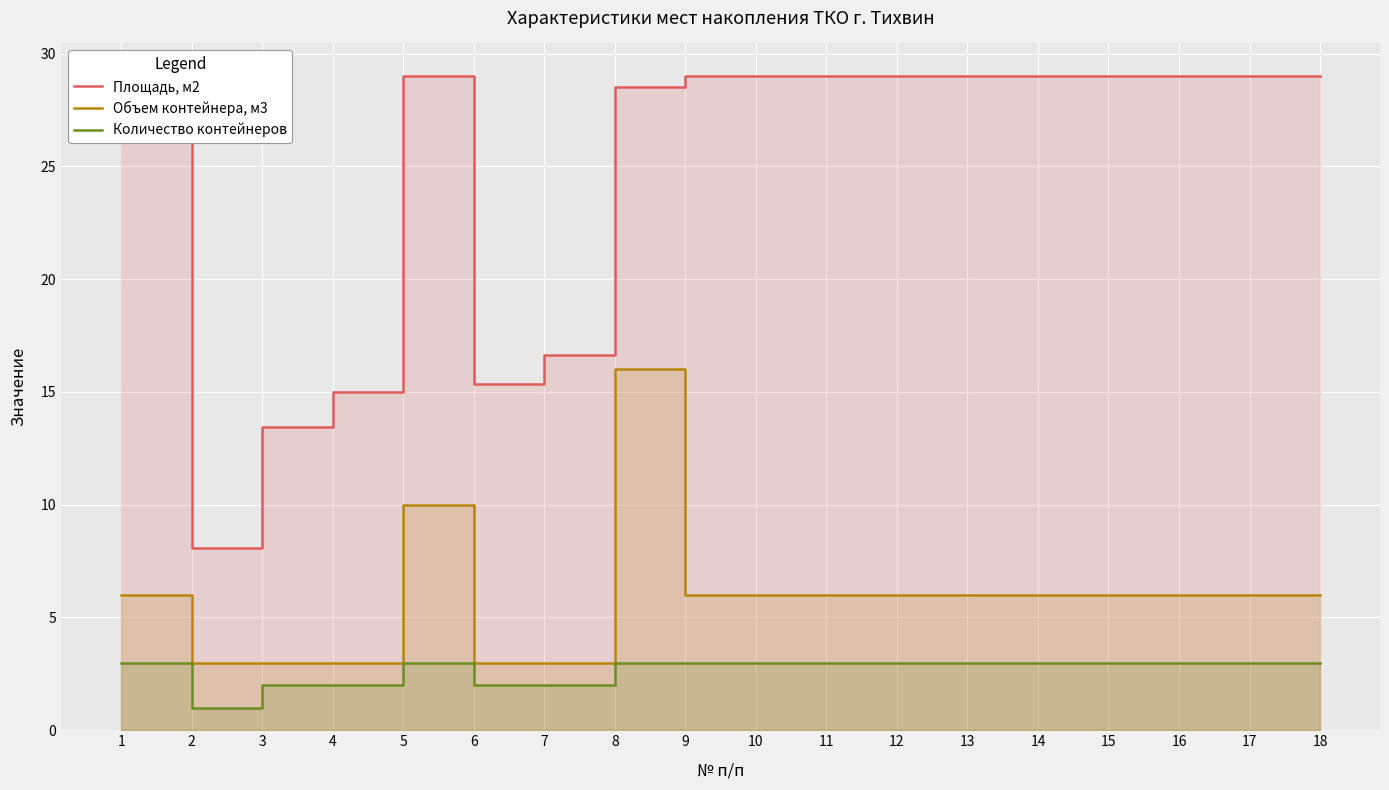

Where is Объем контейнера, м3 nearest to the value 9?

5